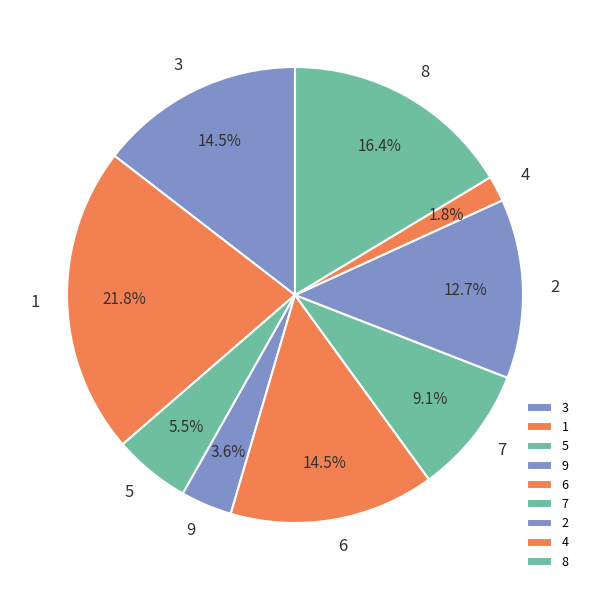

What is the smallest slice in the pie chart?

4